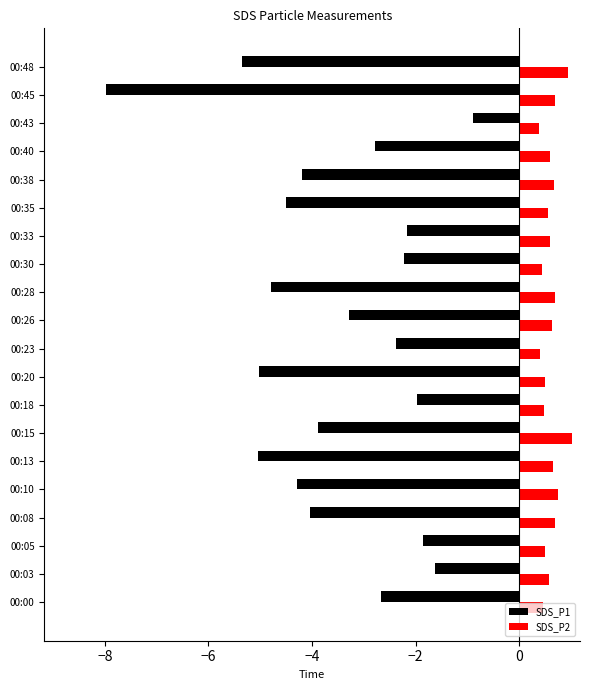

What is the lowest value of the SDS_P1 series?

-8.0